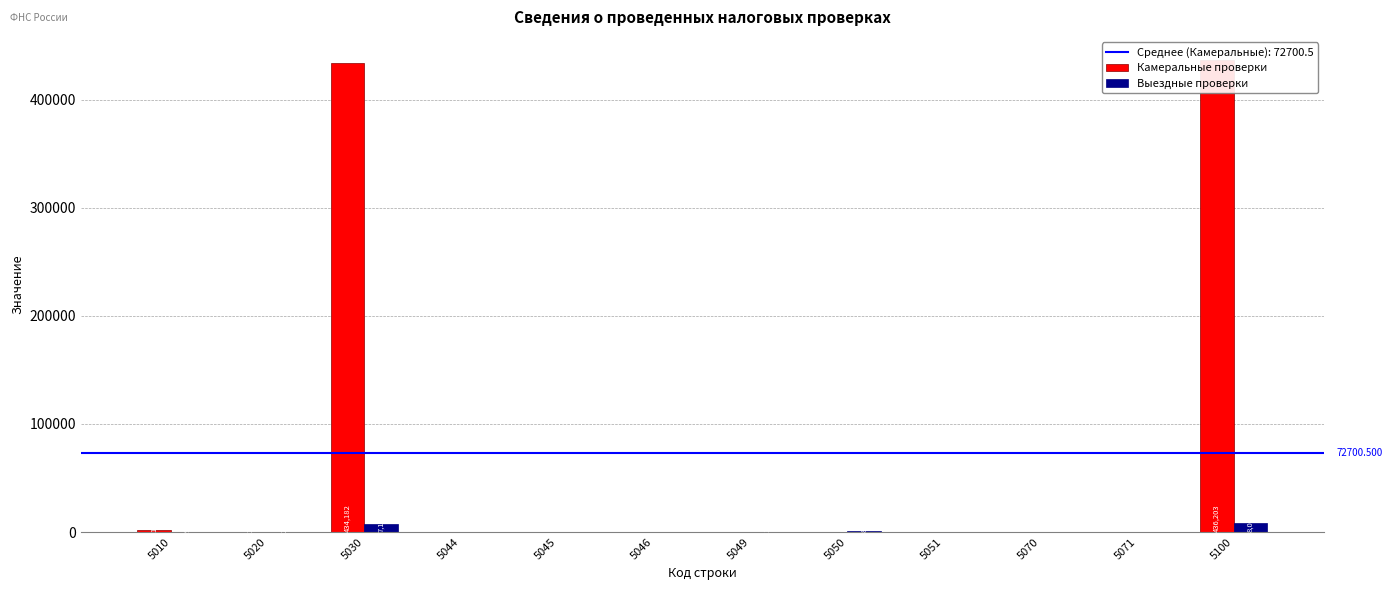

At which label is Камеральные проверки closest to 218101?

5030